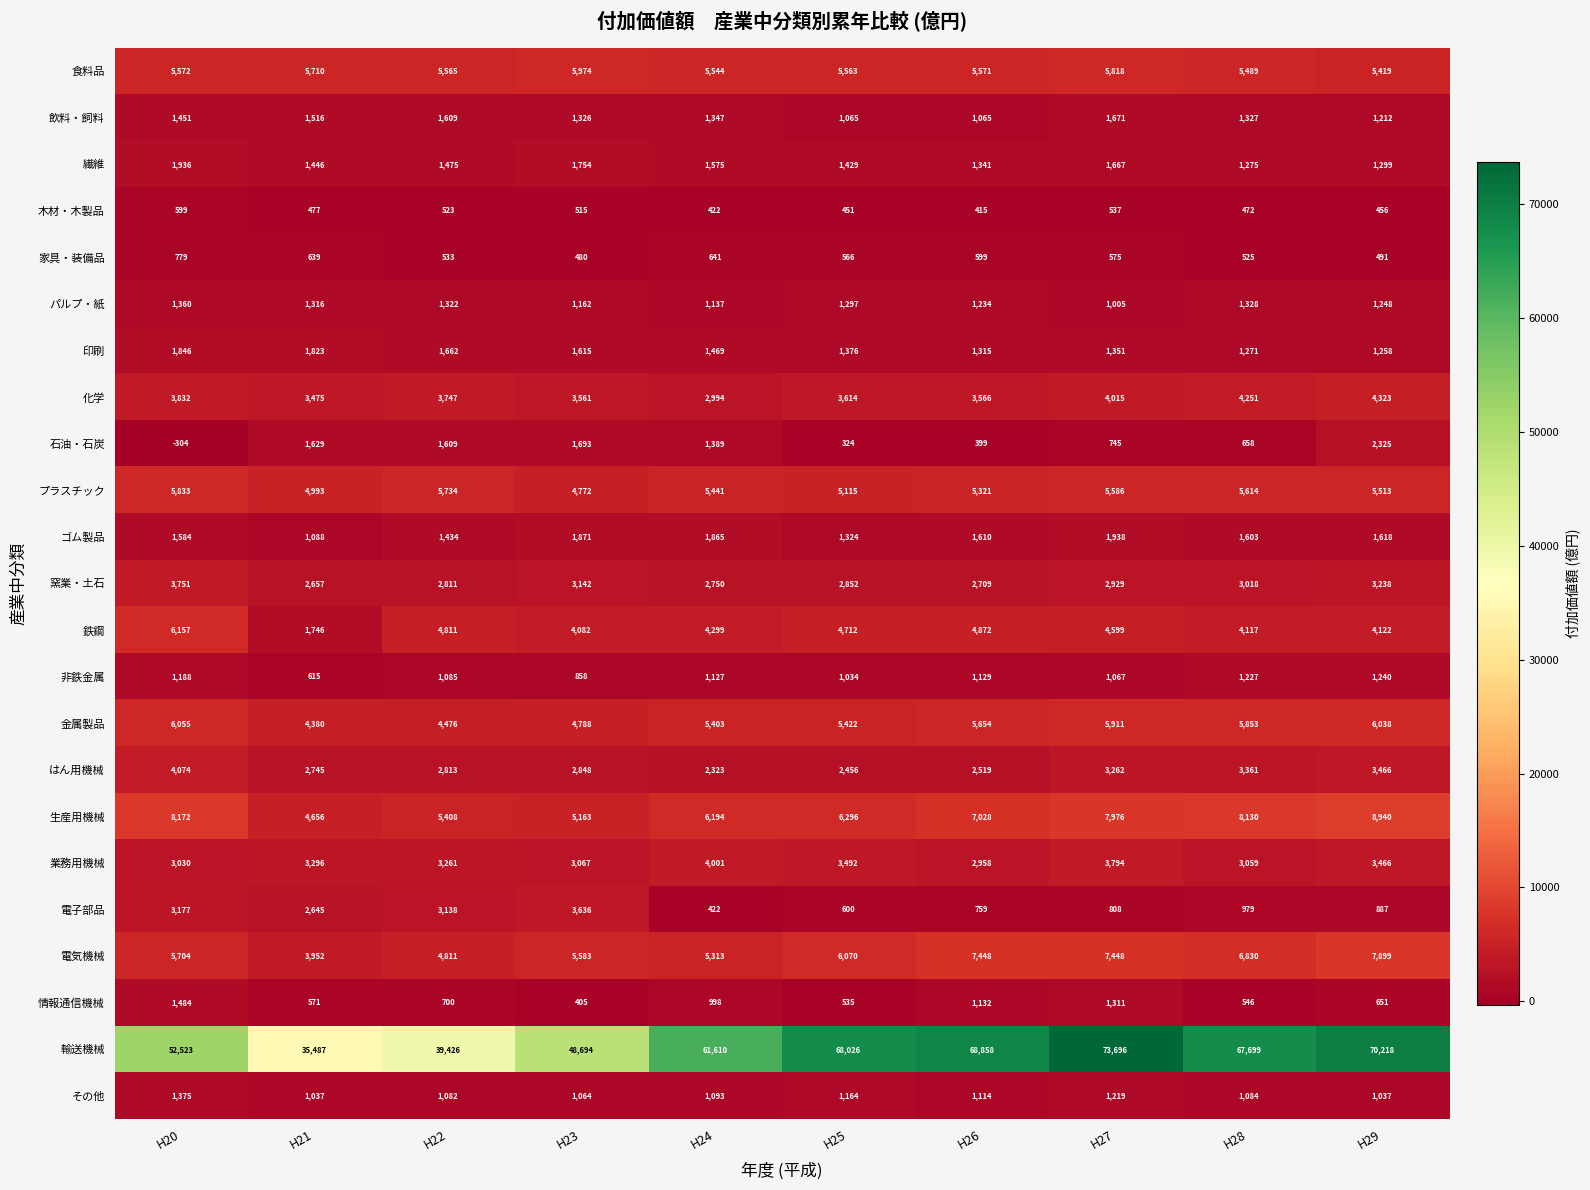

True or false: 石油・石炭 has a value of 2677 at H21.

False